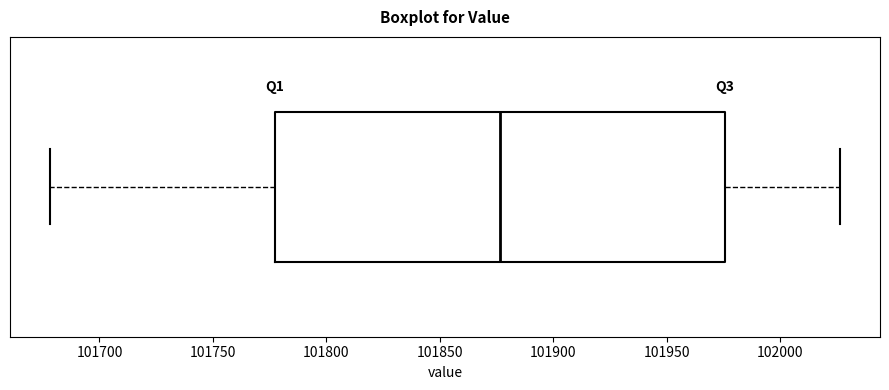

Transcribe this box plot: give where the median line is, the range the box spans, and where the two whiskers end, as read against the x-axis. The values are not printed on the chart, so give them approximately, as read against the axis.

median 101875, box 101775 to 101975, whiskers 101680 to 102025